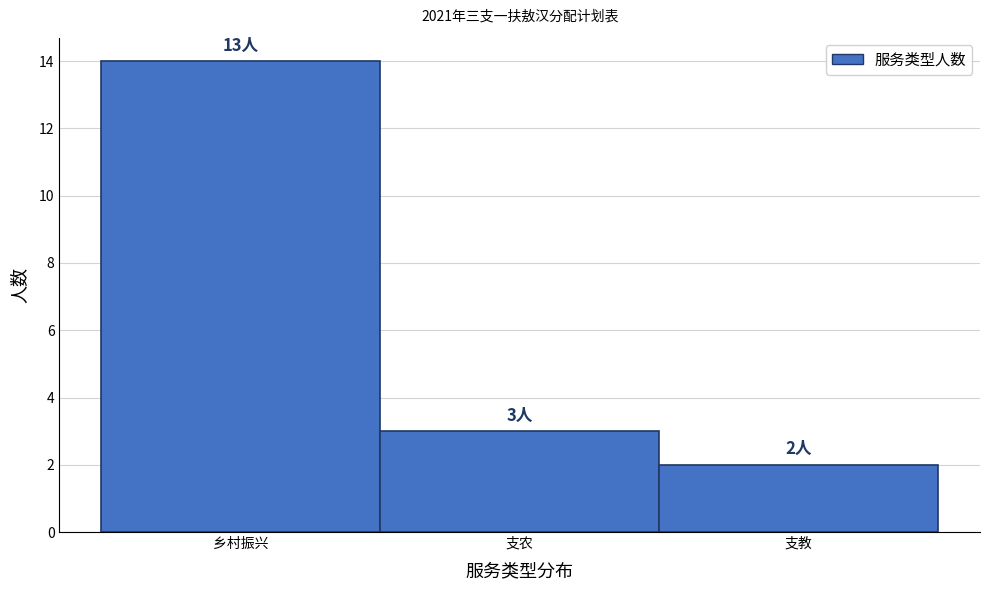

Reading left to right, what are all the values shown in this chart?

乡村振兴=14	支农=3	支教=2